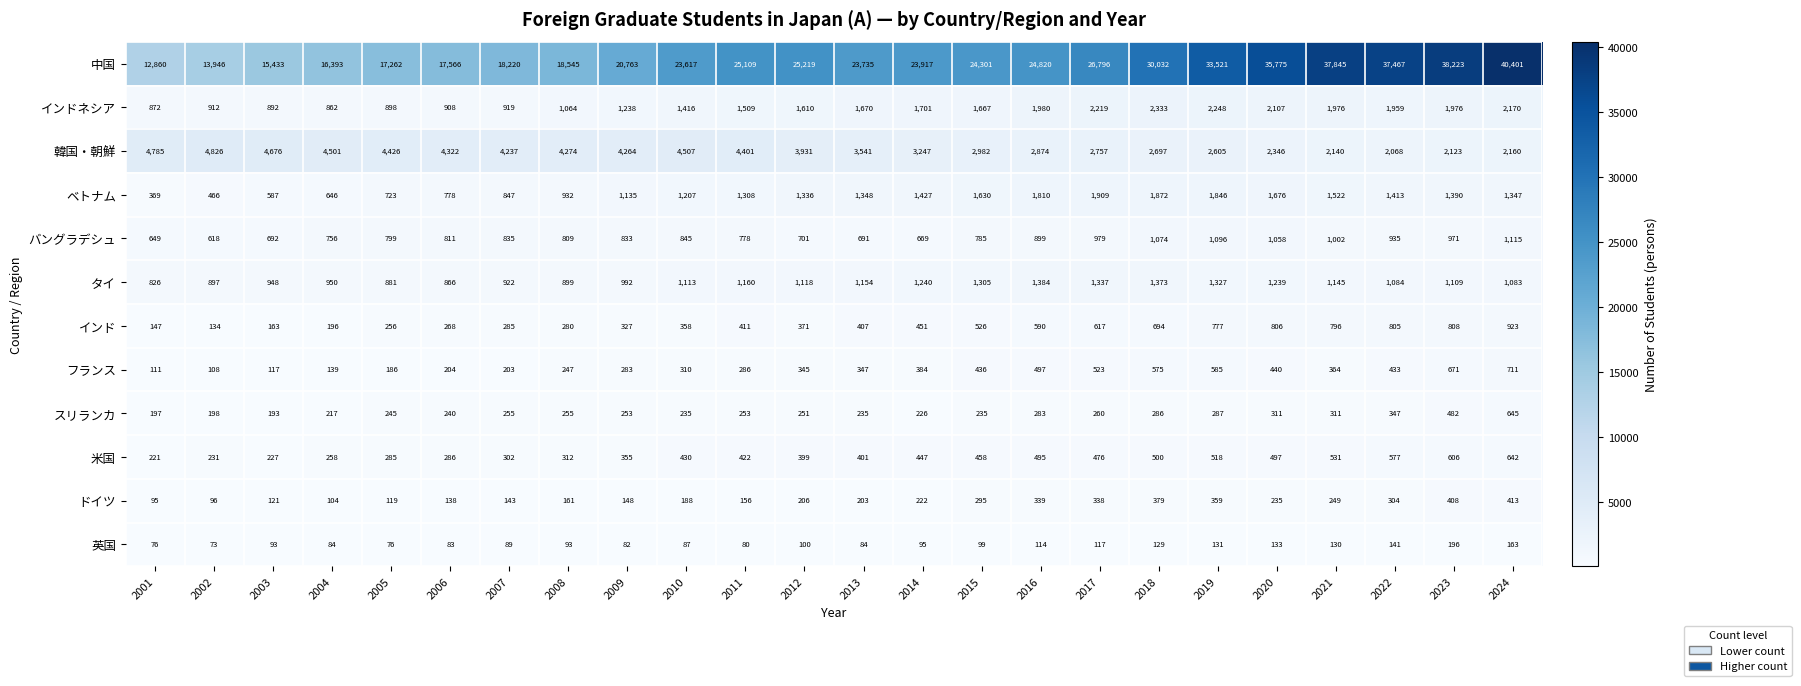

Is it true that 中国 equals 23917 at 2014?

True